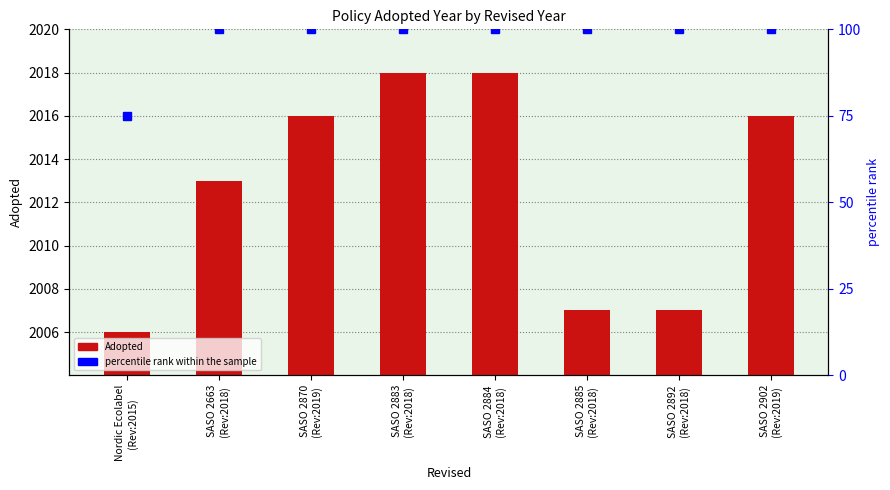

What is the spread (max minus min) of values at SASO 2884
(Rev:2018)?

1918